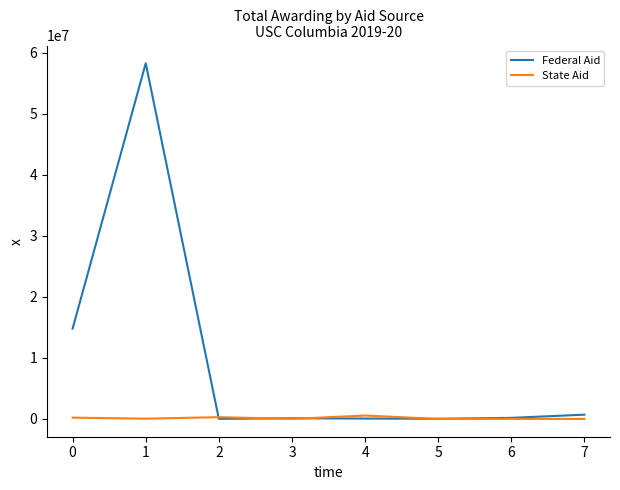

What is the maximum value shown in the chart?

58259380